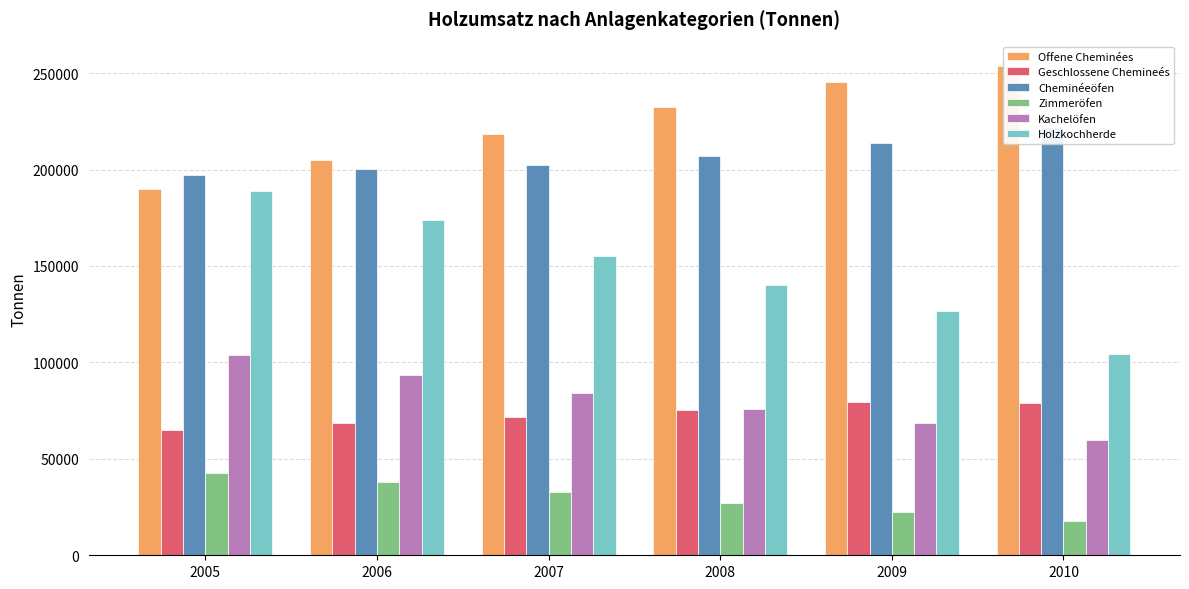

At which label does Offene Cheminées reach its minimum?

2005